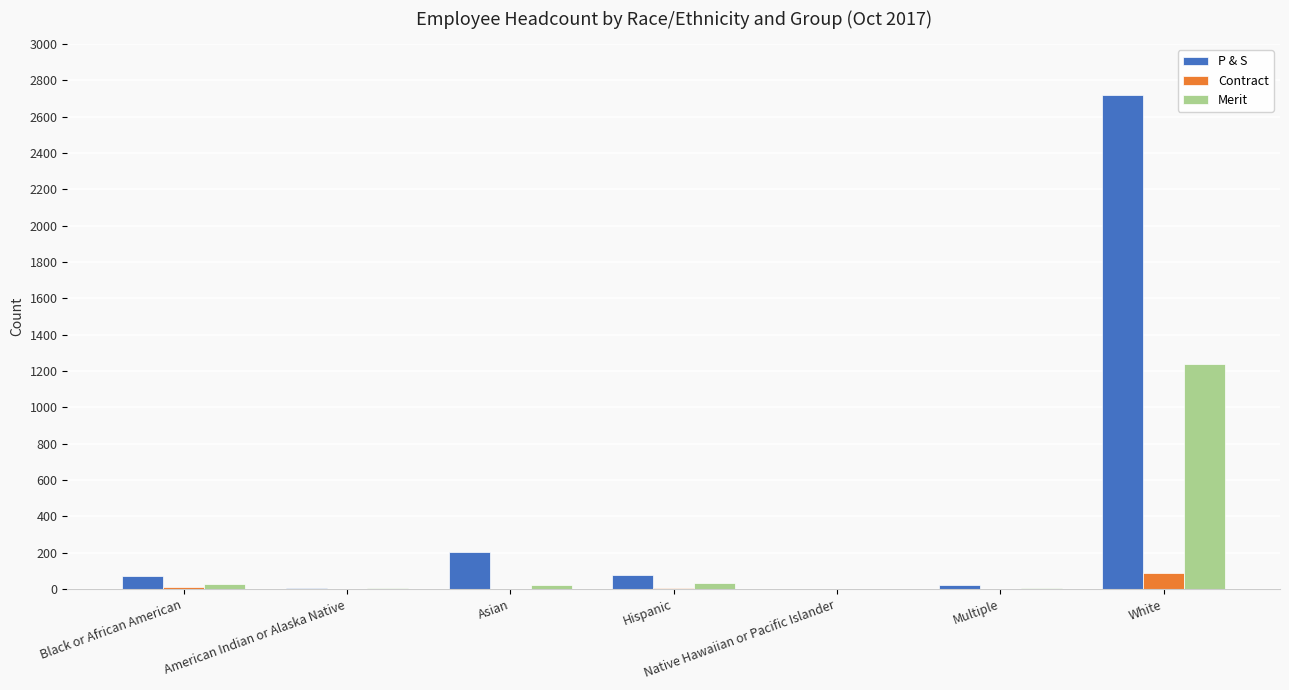

How many data points does each series have?

7